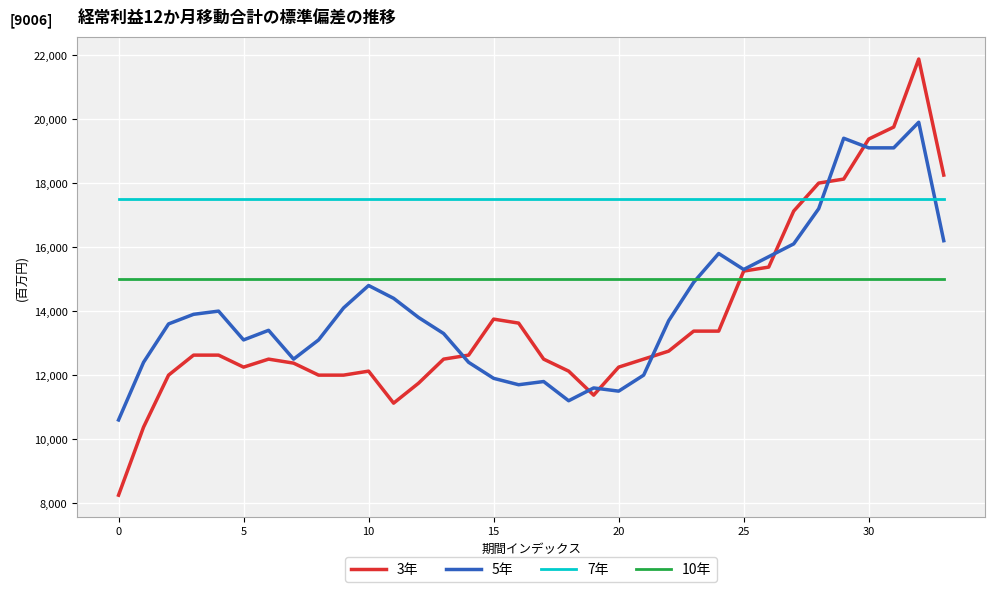

How many values in the 3年 series are below 12625?

17